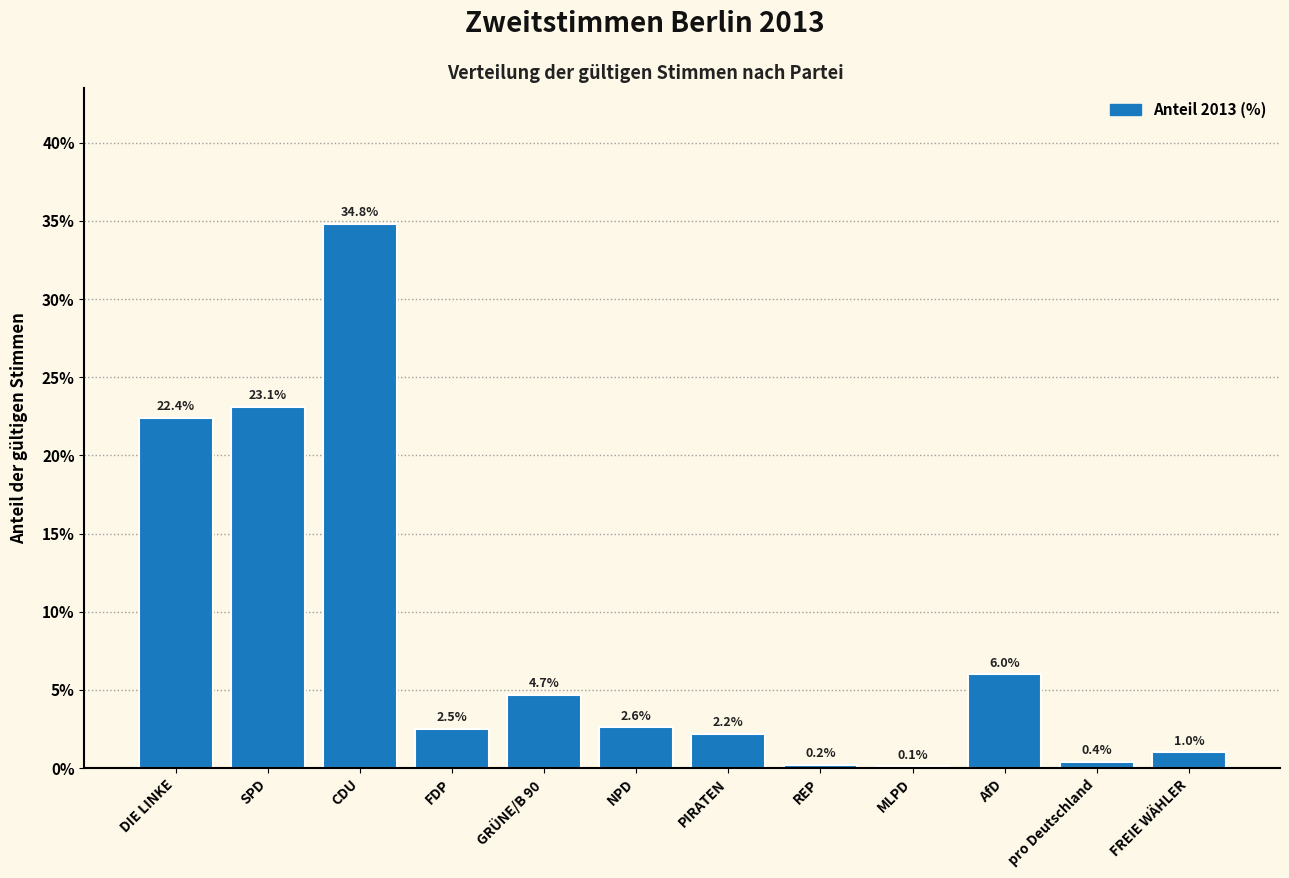

Reading left to right, transcribe all the data shown in this chart.

DIE LINKE=22.4	SPD=23.1	CDU=34.8	FDP=2.5	GRÜNE/B 90=4.7	NPD=2.6	PIRATEN=2.2	REP=0.2	MLPD=0.1	AfD=6.0	pro Deutschland=0.4	FREIE WÄHLER=1.0